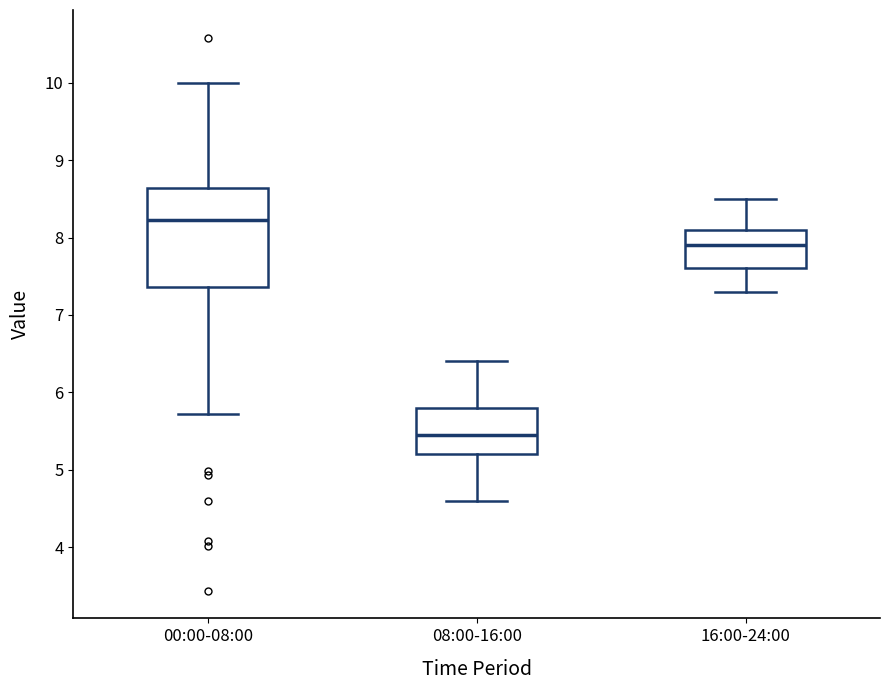

Comparing the boxes themselves (not the whiskers), which one is the tallest?

00:00-08:00